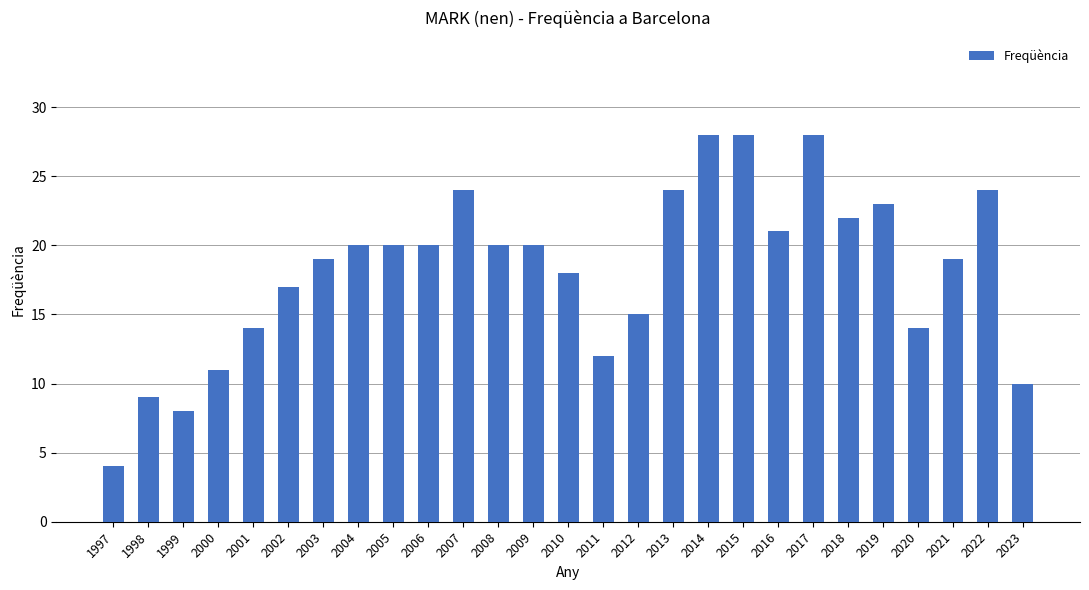

What is the value of the 10th bar from the left?

20